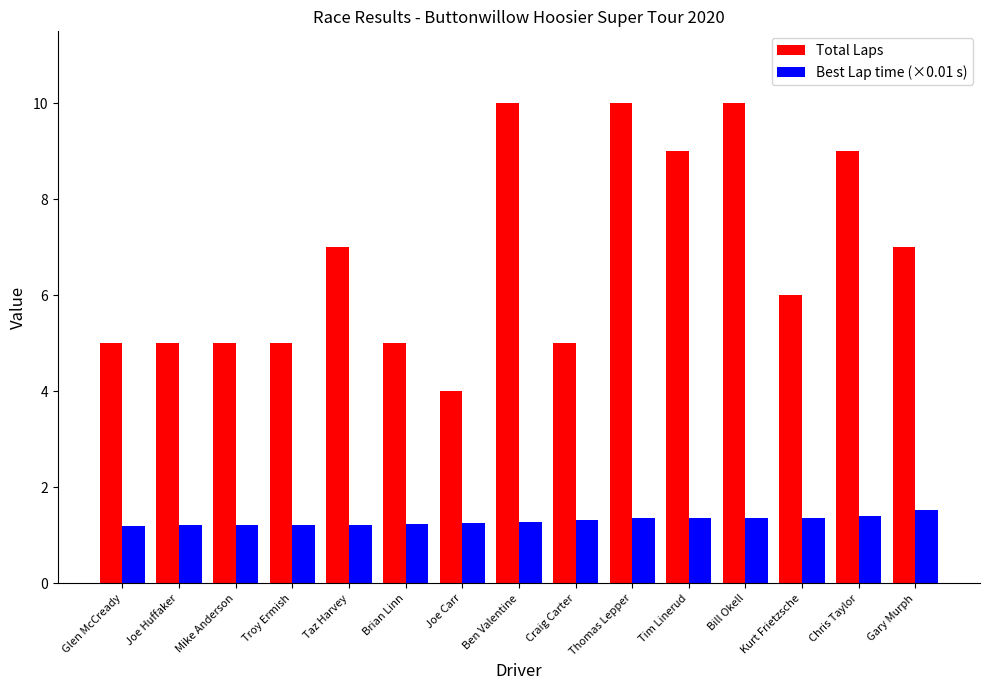

Which series has the widest spread of values?

Total Laps